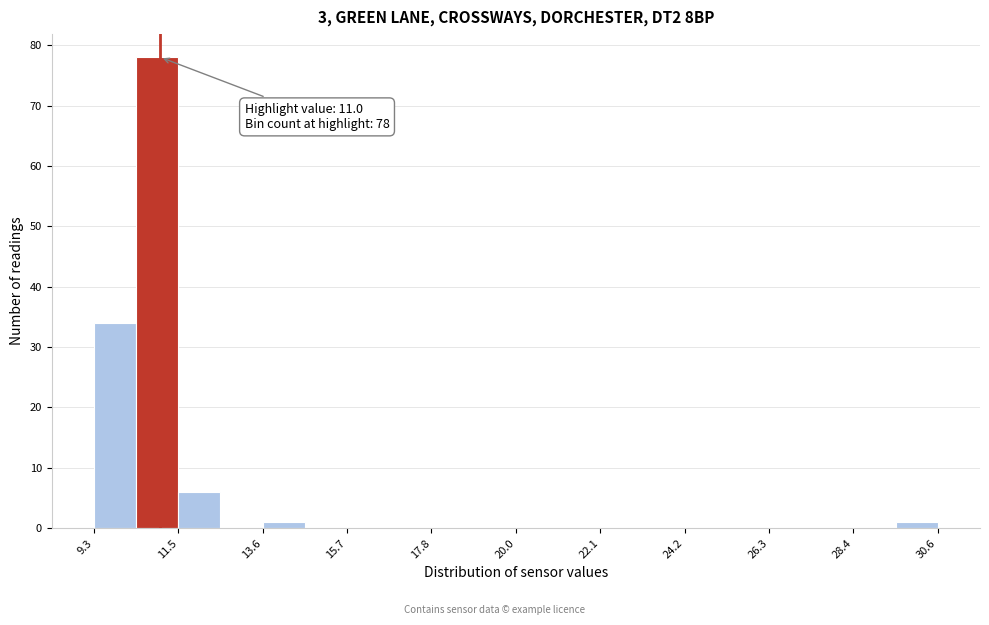

Read against the x-axis, roughly where is the centre of the tallest bar?

11.0